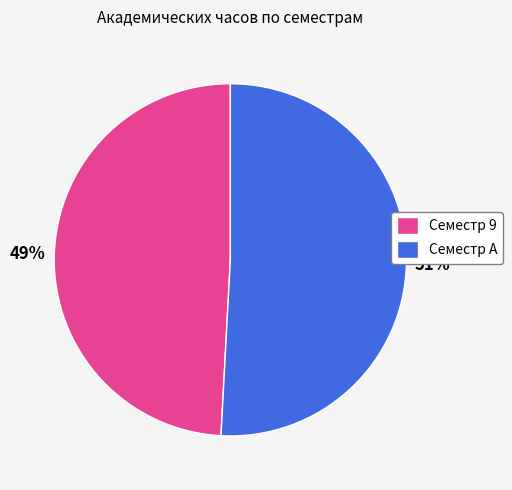

To the nearest percent, what portion does Семестр 9 represent?

49%